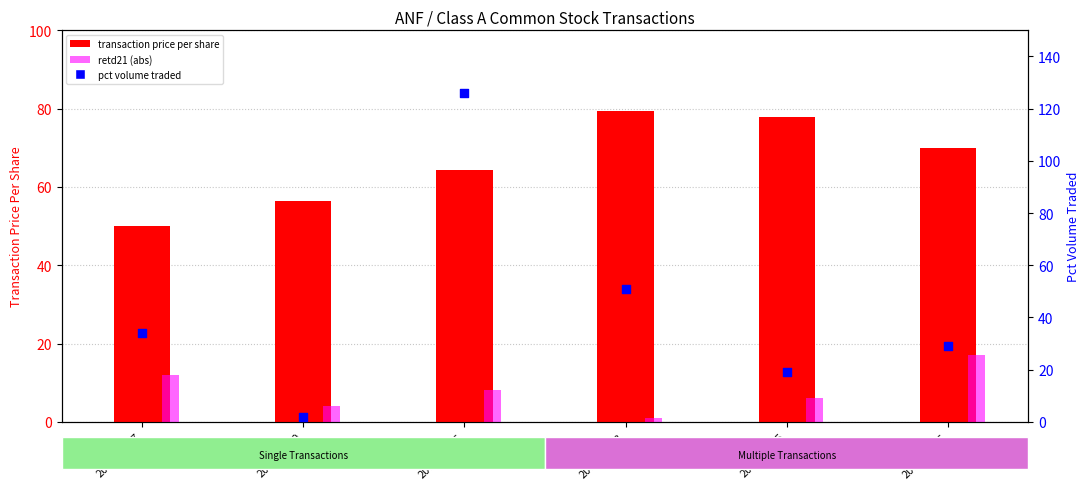

At which category is the sum across all series the highest?

2005-06-06